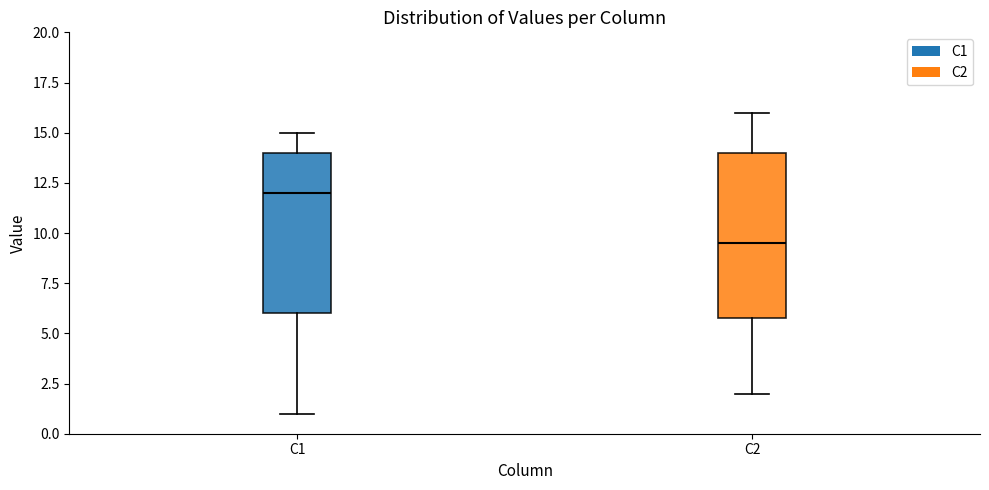

Reading left to right, read every box against the y-axis: the position of its median line, the range the box covers, and the ends of its whiskers. The values are not printed on the chart, so give them approximately, as read against the axis.

C1: median 12.0, box 6.0 to 14.0, whiskers 1.0 to 15.0
C2: median 9.5, box 6.0 to 14.0, whiskers 2.0 to 16.0